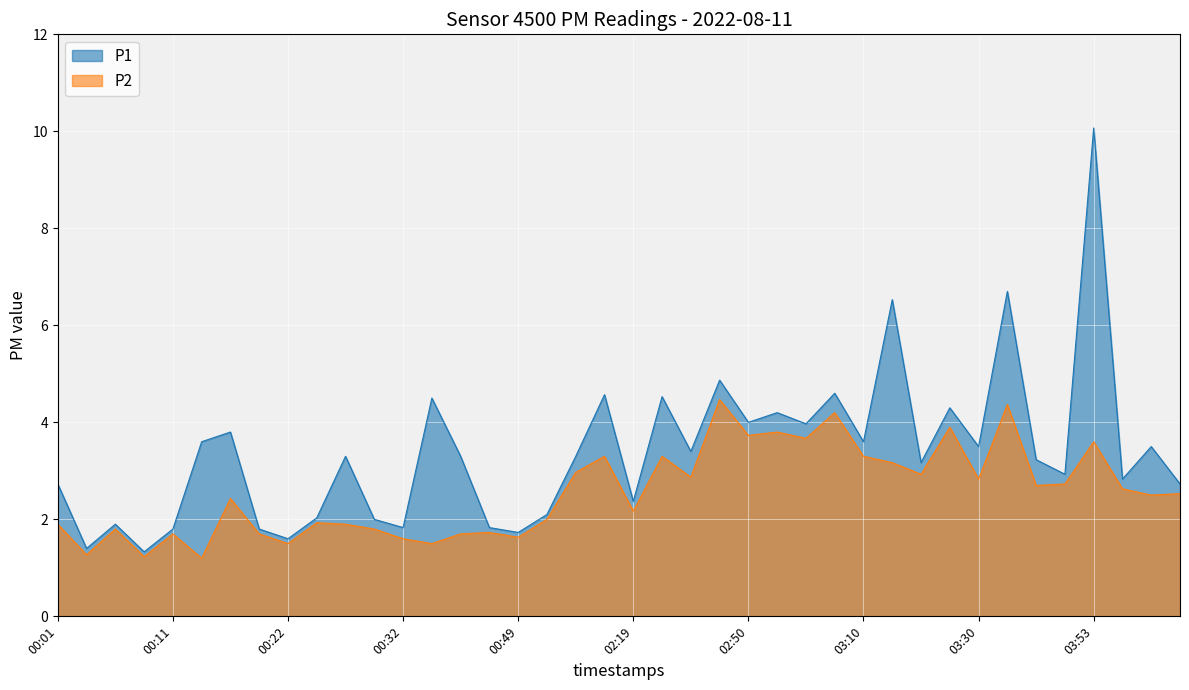

Rank the series at 00:19 from lowest to highest value.

P2, P1